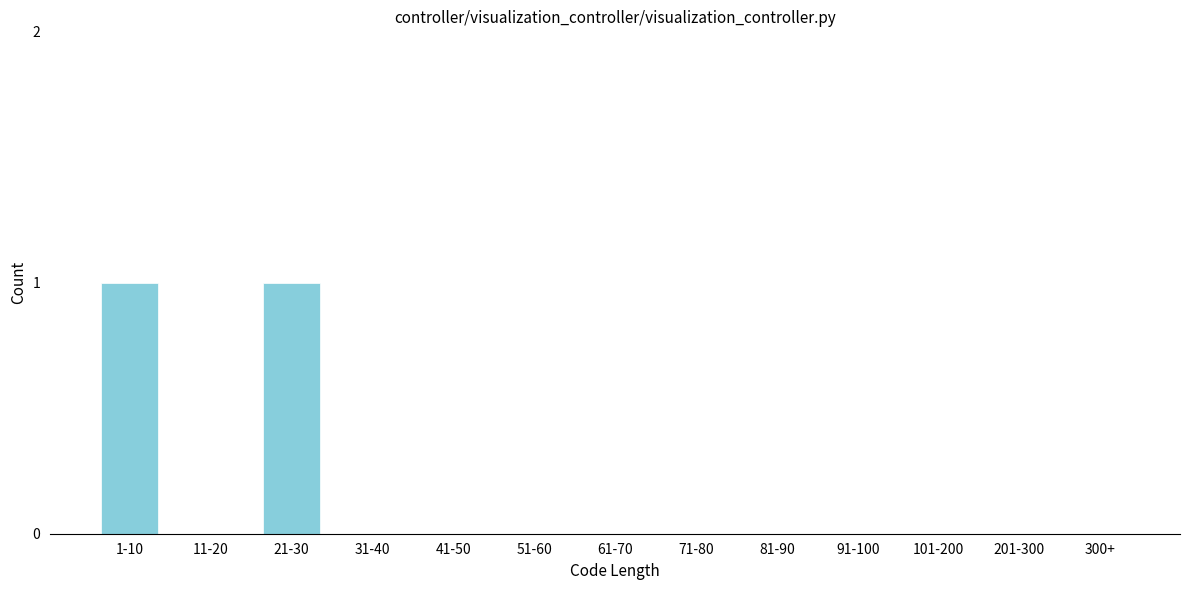

Reading left to right, transcribe all the data shown in this chart.

1-10=1	11-20=0	21-30=1	31-40=0	41-50=0	51-60=0	61-70=0	71-80=0	81-90=0	91-100=0	101-200=0	201-300=0	300+=0